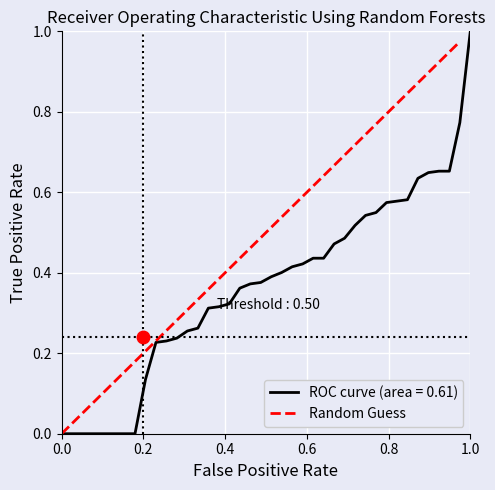

The Random Guess series shows 0.2 at 0.4. True or false?

False